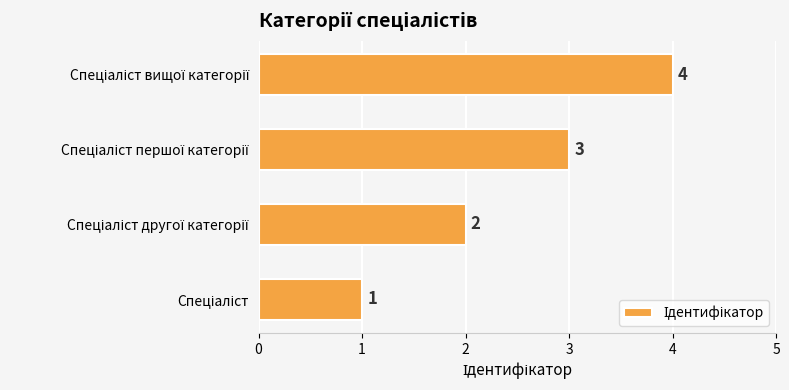

Are the bars horizontal?

Yes